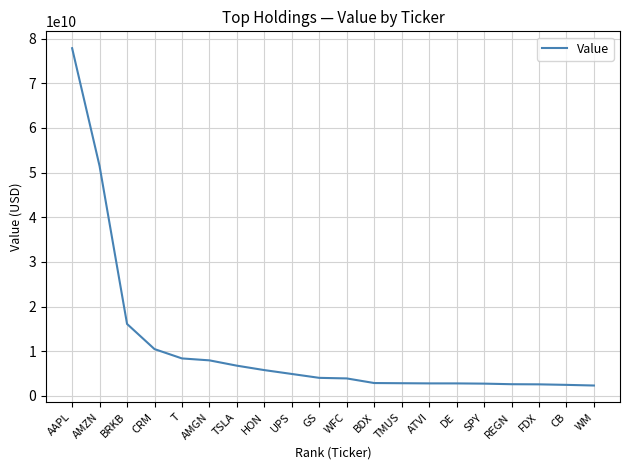

The value at HON is 9998623153. True or false?

False